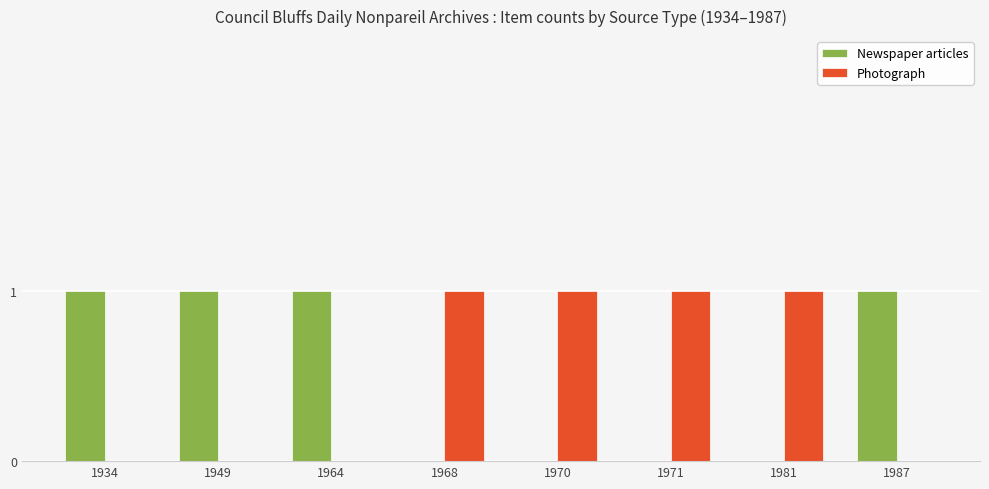

Reading left to right, transcribe all the data shown in this chart.

Newspaper articles: 1	1	1	0	0	0	0	1
Photograph: 0	0	0	1	1	1	1	0